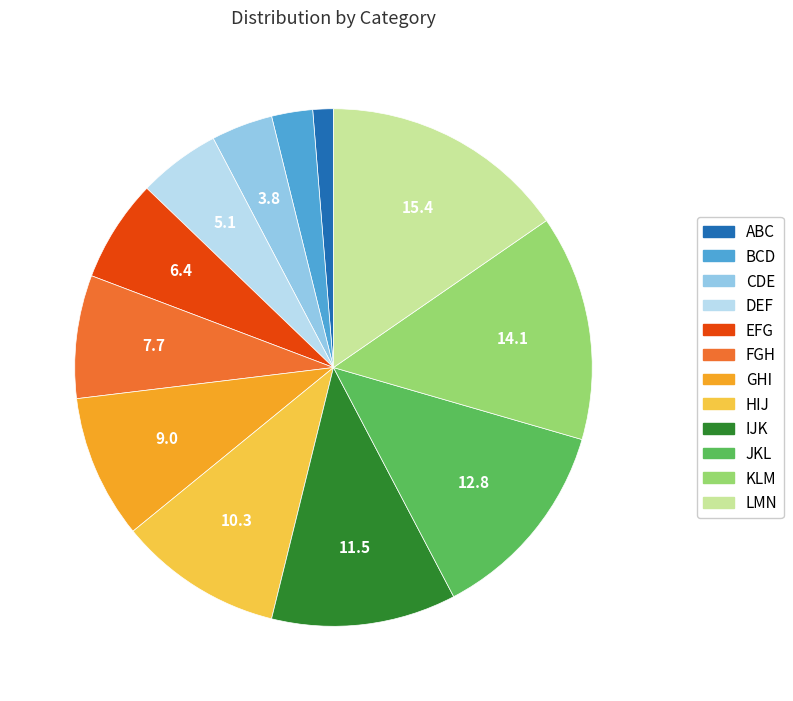

Is there any slice that represents more than half of the pie?

No